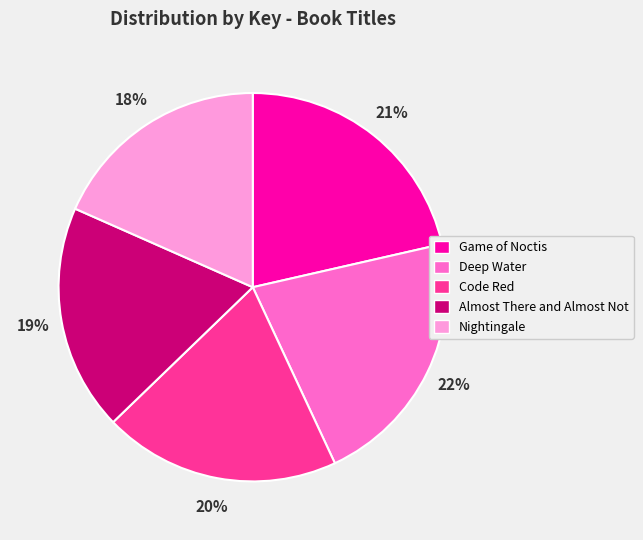

True or false: Deep Water accounts for 22% of the total.

True